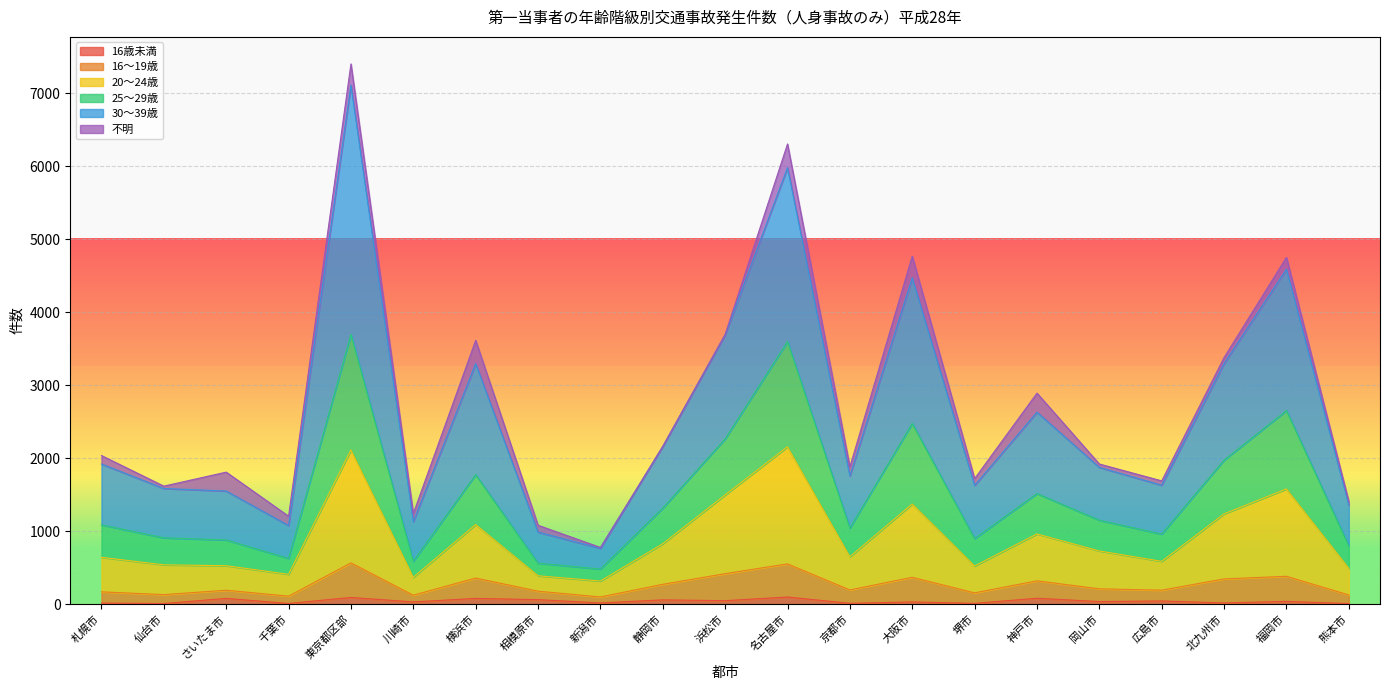

At which category is the sum across all series the highest?

東京都区部